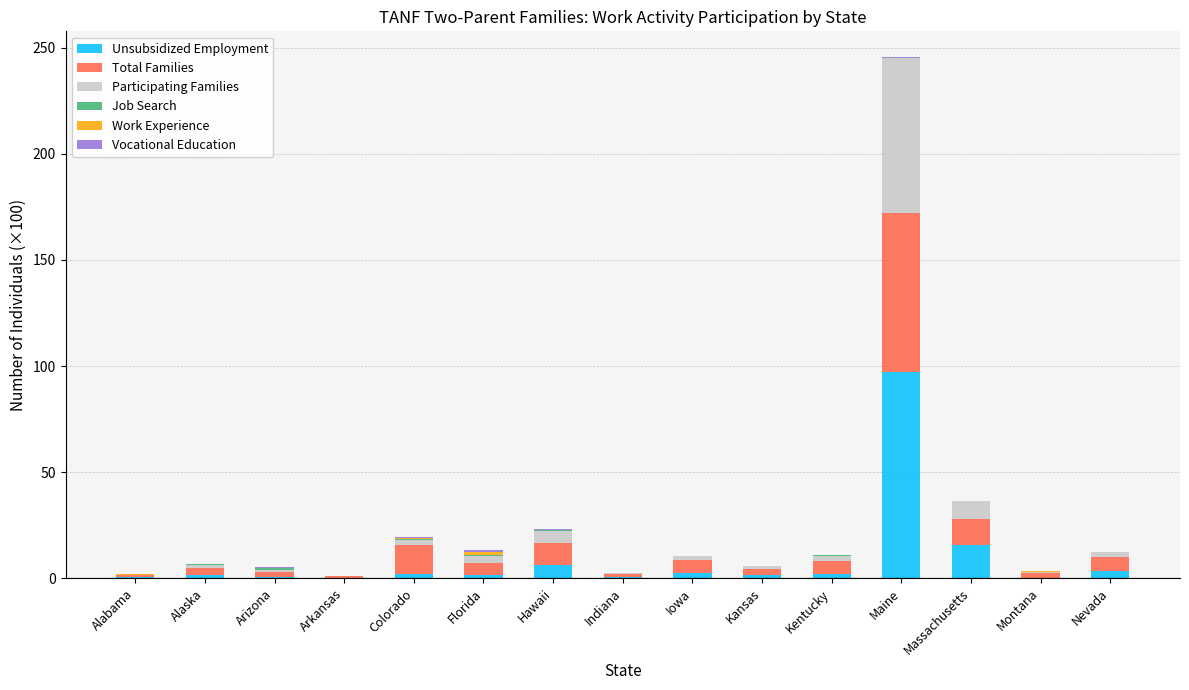

At which category is the sum across all series the highest?

Maine